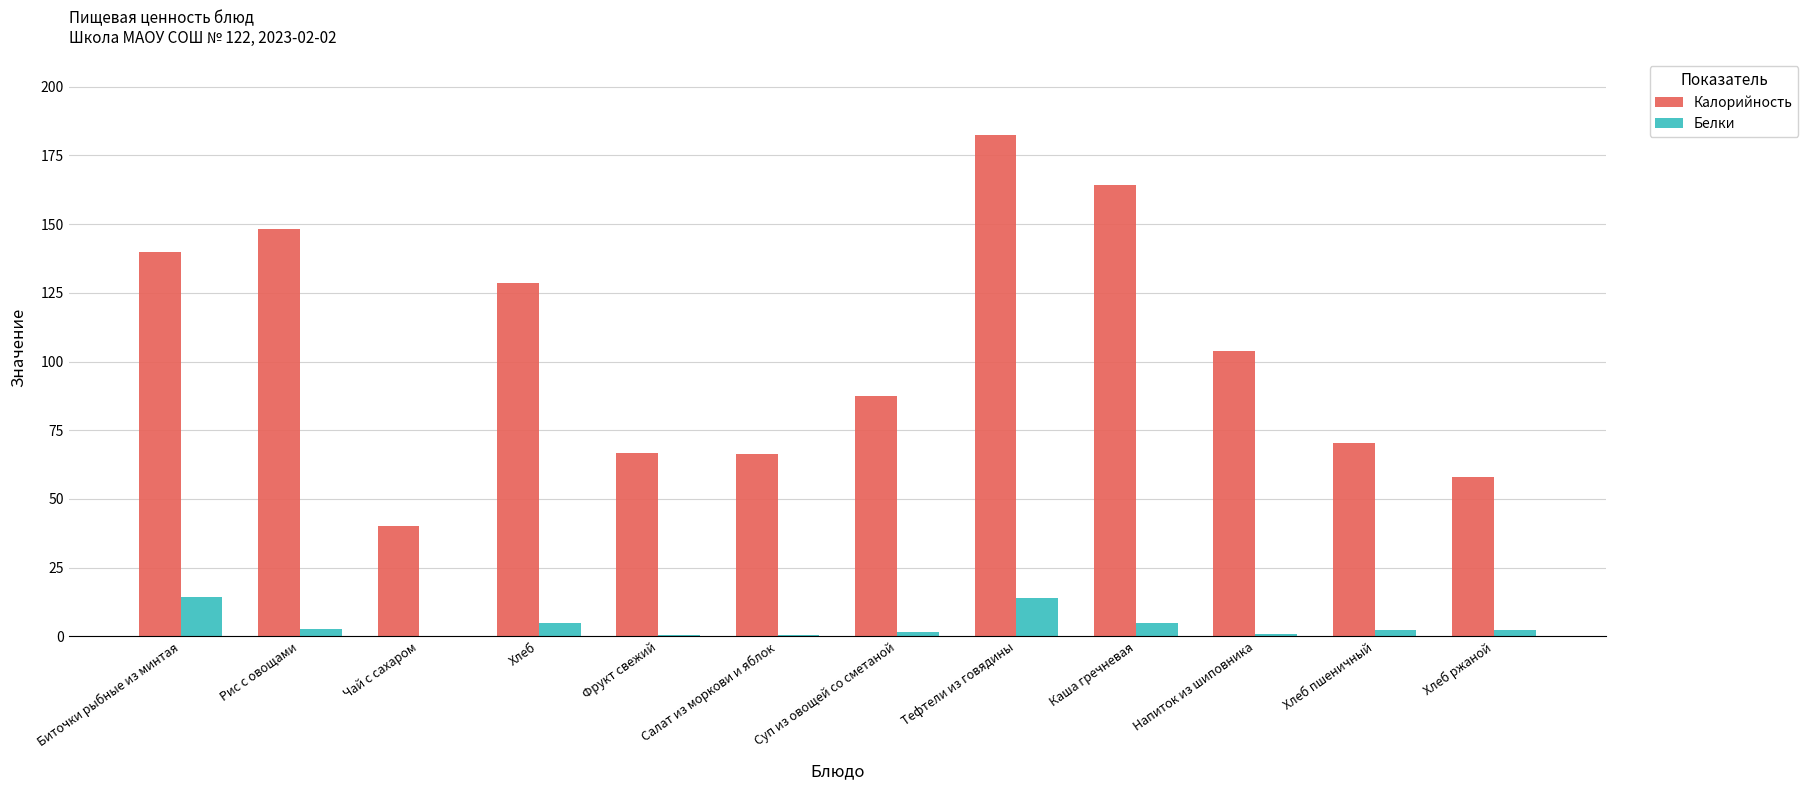

What is the sum of all Белки values?

48.4